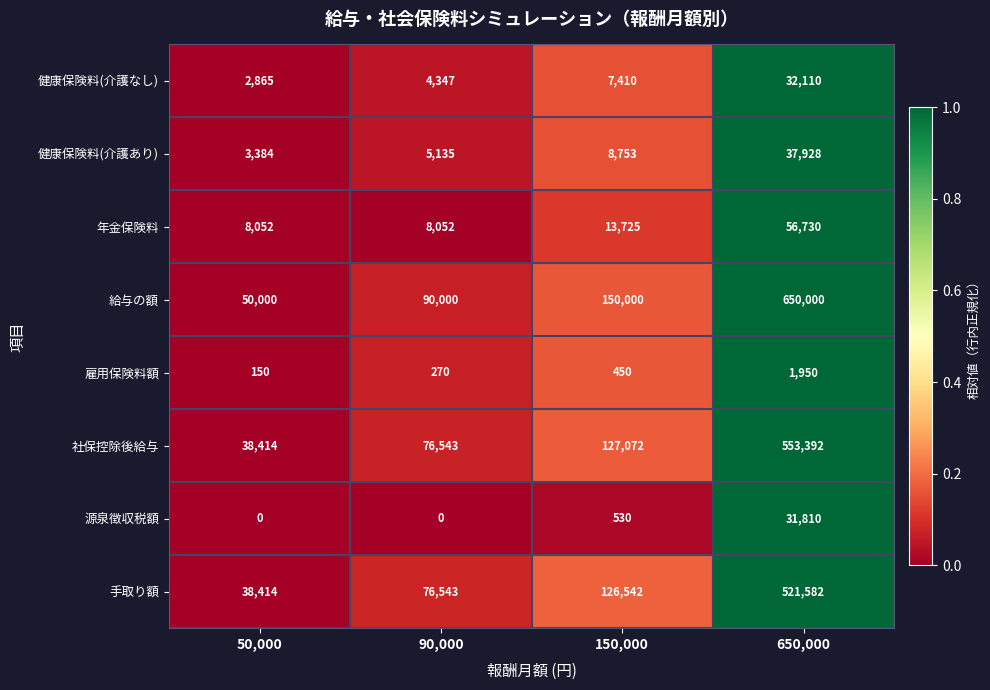

What is the spread (max minus min) of values at 90,000?

90000